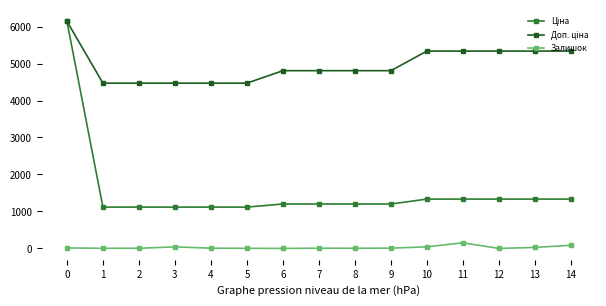

How many series are shown in this chart?

3